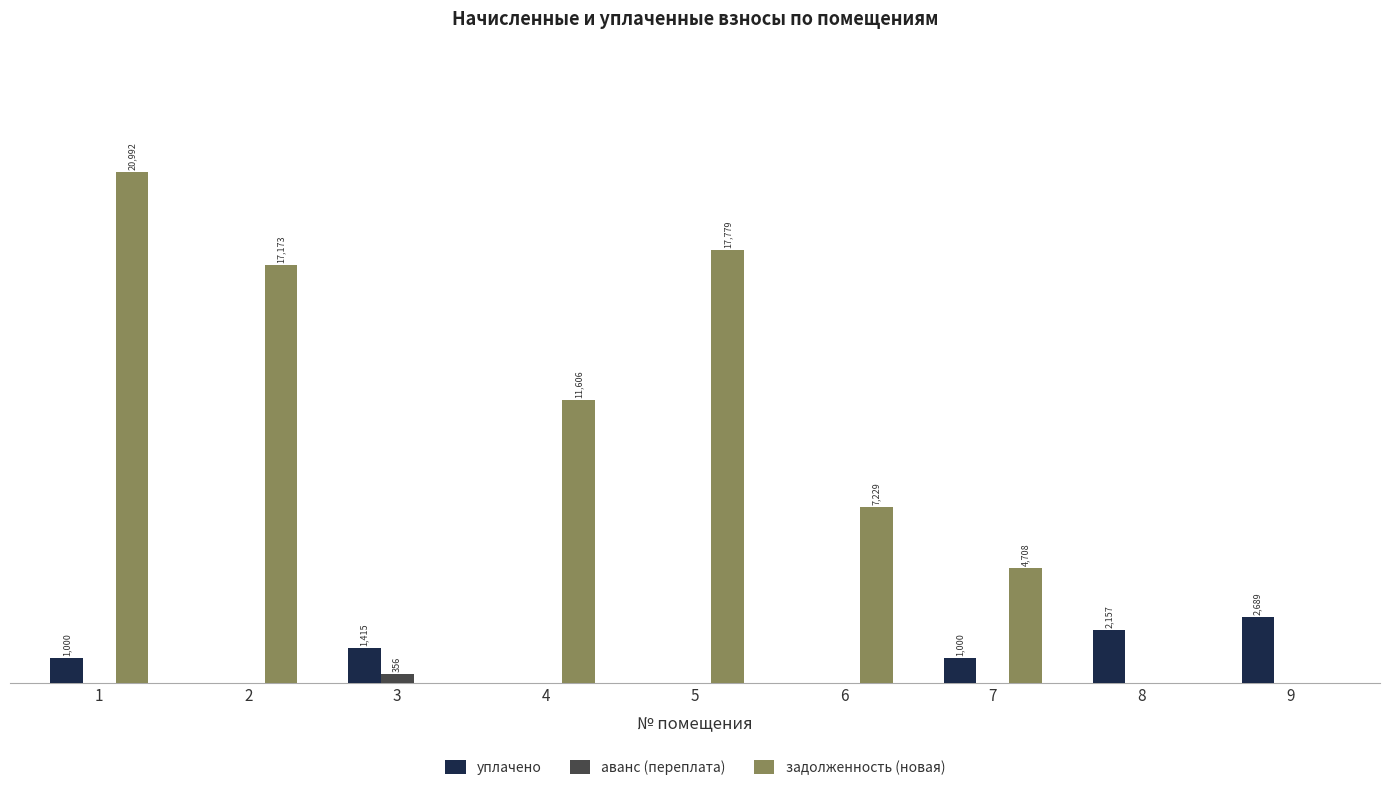

What are all the series names shown in the legend?

уплачено, аванс (переплата), задолженность (новая)